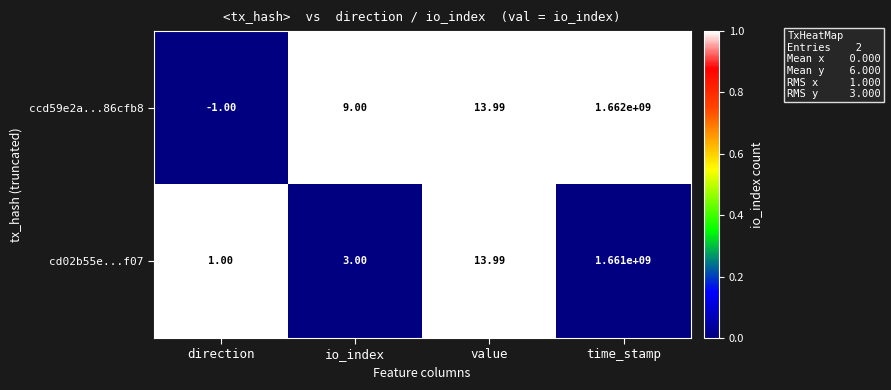

At how many categories does at least one series exceed 0?

4